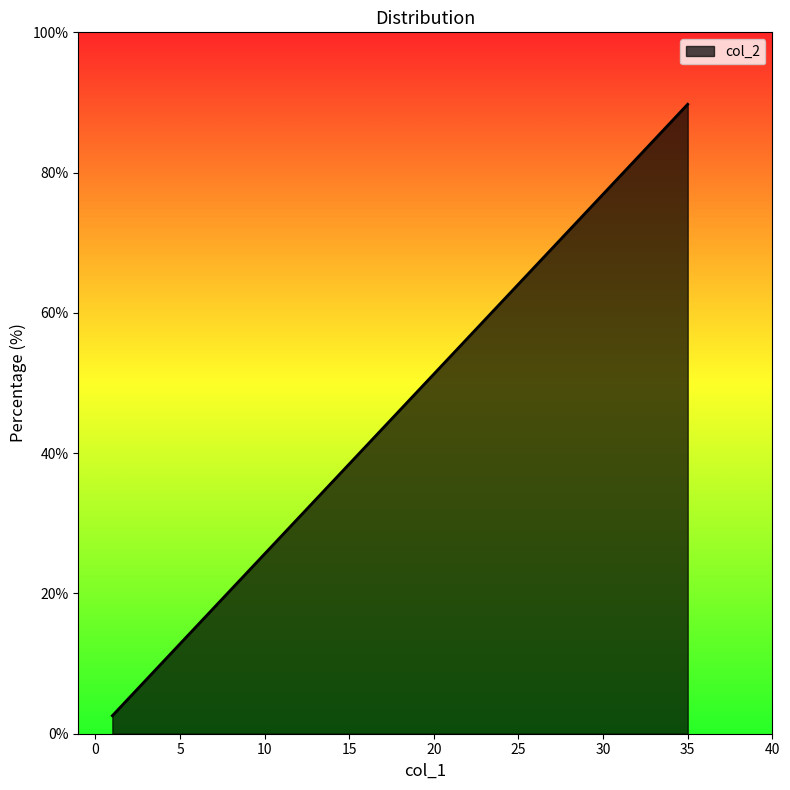

What is the greatest value displayed?

89.7